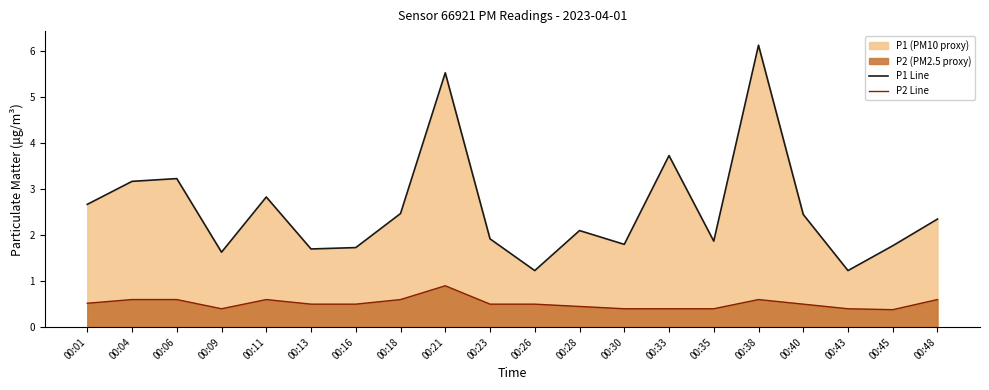

Reading right to left, list all the values displayed in this chart.

P1 Line: 2.4	1.8	1.2	2.5	6.1	1.9	3.7	1.8	2.1	1.2	1.9	5.5	2.5	1.7	1.7	2.8	1.6	3.2	3.2	2.7
P2 Line: 0.6	0.4	0.4	0.5	0.6	0.4	0.4	0.4	0.5	0.5	0.5	0.9	0.6	0.5	0.5	0.6	0.4	0.6	0.6	0.5